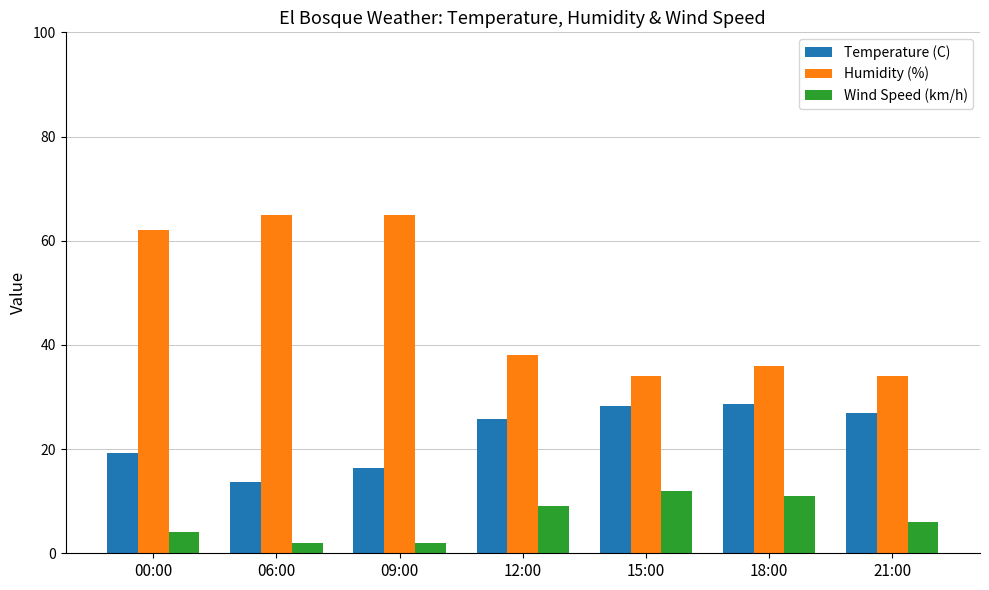

Does the chart contain any negative values?

No